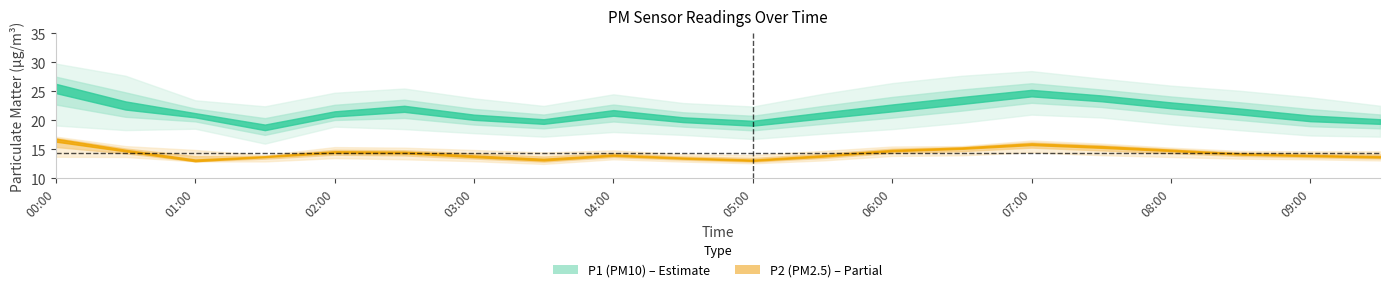

Reading left to right, transcribe all the data shown in this chart.

P1: 00:00=25.7	00:30=22.5	01:00=20.9	01:30=18.7	02:00=21.0	02:30=22.0	03:00=20.5	03:30=19.8	04:00=21.3	04:30=20.1	05:00=19.5	05:30=20.8	06:00=22.1	06:30=23.4	07:00=24.7	07:30=23.8	08:00=22.6	08:30=21.5	09:00=20.3	09:30=19.8
P1_upper: 00:00=29.8	00:30=27.7	01:00=23.5	01:30=22.4	02:00=24.8	02:30=25.5	03:00=23.8	03:30=22.5	04:00=24.5	04:30=23.0	05:00=22.4	05:30=24.6	06:00=26.4	06:30=27.7	07:00=28.5	07:30=27.2	08:00=26.0	08:30=25.1	09:00=24.0	09:30=22.5
P1_lower: 00:00=19.1	00:30=18.3	01:00=18.6	01:30=16.0	02:00=18.9	02:30=18.5	03:00=17.8	03:30=17.2	04:00=18.0	04:30=17.5	05:00=16.8	05:30=17.7	06:00=18.5	06:30=19.6	07:00=21.0	07:30=20.5	08:00=19.3	08:30=18.3	09:00=17.4	09:30=17.2
P2: 00:00=16.8	00:30=14.8	01:00=13.0	01:30=13.8	02:00=14.6	02:30=14.5	03:00=13.8	03:30=13.2	04:00=14.0	04:30=13.5	05:00=13.1	05:30=13.9	06:00=14.8	06:30=15.3	07:00=16.0	07:30=15.5	08:00=14.9	08:30=14.2	09:00=13.9	09:30=13.7
P2_upper: 00:00=17.2	00:30=15.6	01:00=14.9	01:30=14.0	02:00=15.4	02:30=15.3	03:00=14.9	03:30=14.5	04:00=14.8	04:30=14.2	05:00=14.0	05:30=14.7	06:00=15.5	06:30=15.6	07:00=16.5	07:30=16.0	08:00=15.3	08:30=14.7	09:00=14.7	09:30=14.7
P2_lower: 00:00=13.7	00:30=13.7	01:00=12.9	01:30=12.9	02:00=13.5	02:30=13.3	03:00=13.0	03:30=12.5	04:00=13.3	04:30=12.9	05:00=12.6	05:30=13.1	06:00=13.9	06:30=14.0	07:00=14.5	07:30=14.0	08:00=13.7	08:30=13.4	09:00=13.3	09:30=13.1